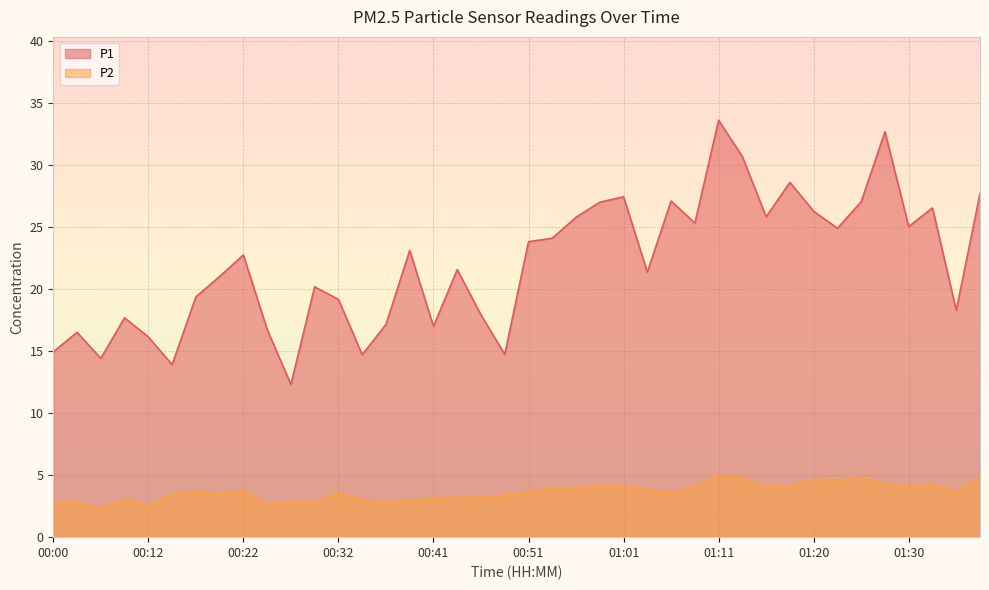

Which category has the highest value in the P1 series?

01:11